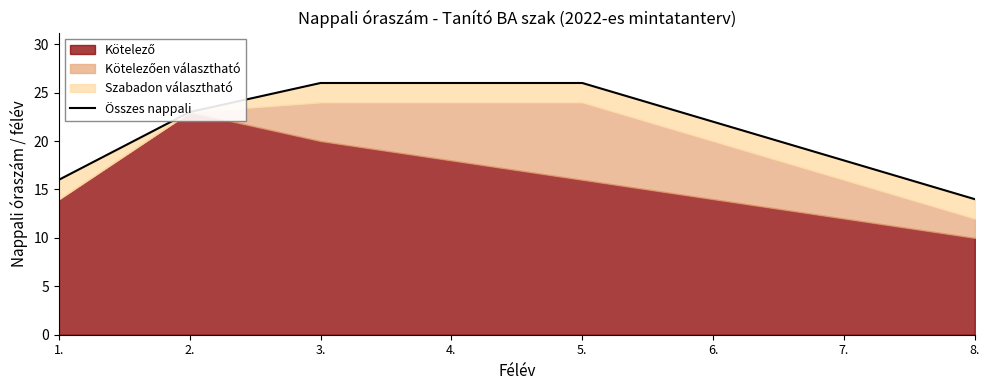

Does the chart have visible grid lines?

No